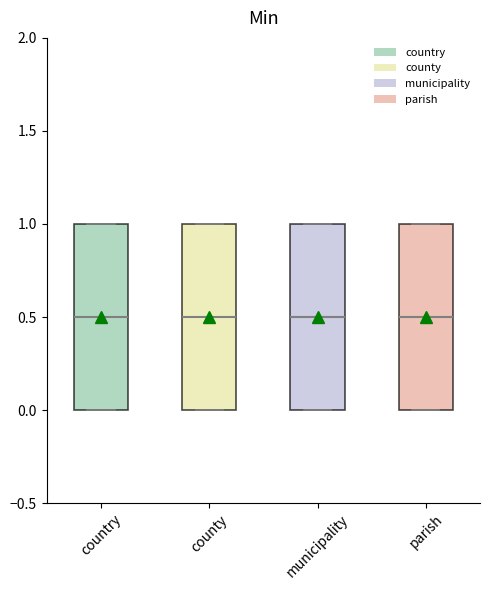

Where is the upper edge of the box for country on the y-axis? The values are not printed on the chart, so give them approximately, as read against the axis.

1.0